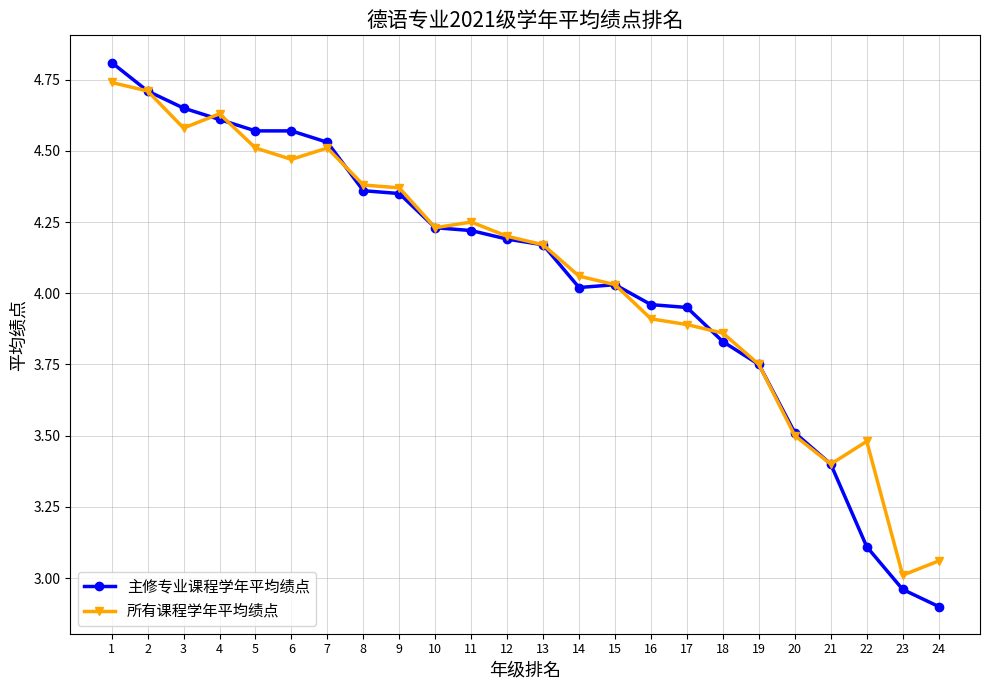

Which series has the widest spread of values?

主修专业课程学年平均绩点